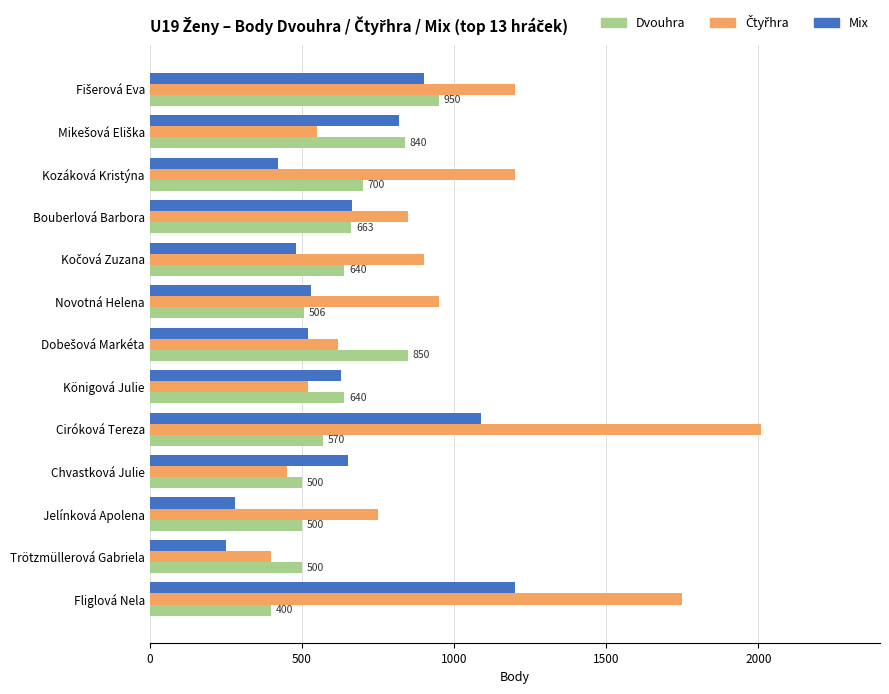

What is the sum of all Dvouhra values?

8259